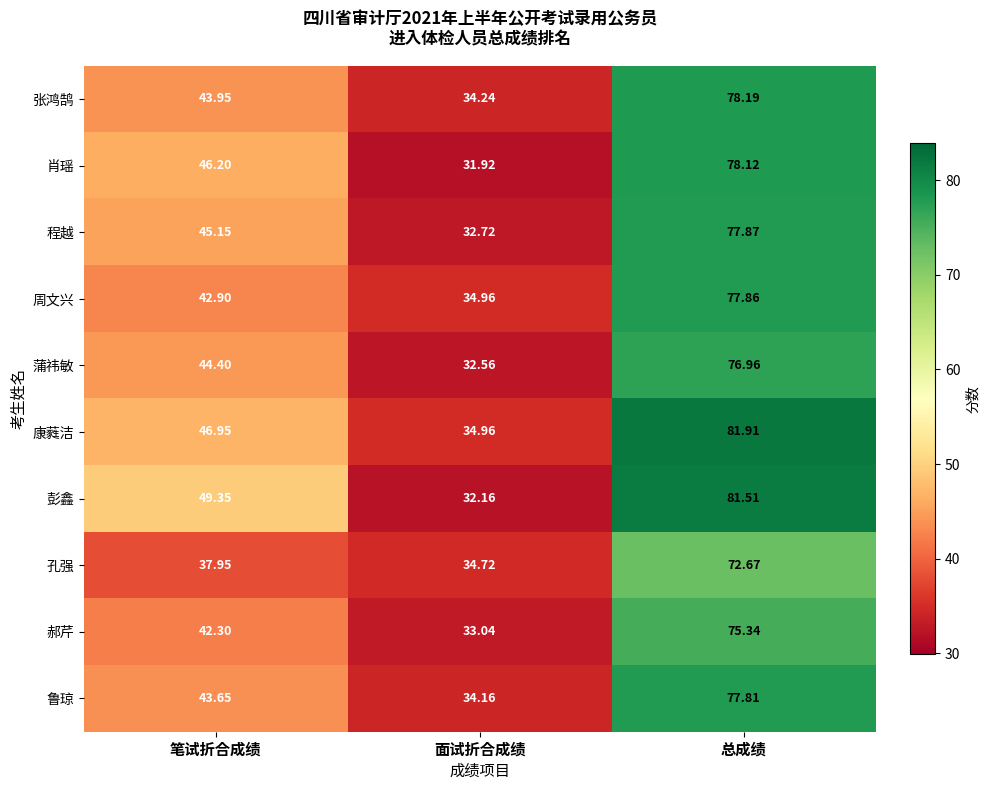

Which series changed the most between 笔试折合成绩 and 面试折合成绩?

彭鑫